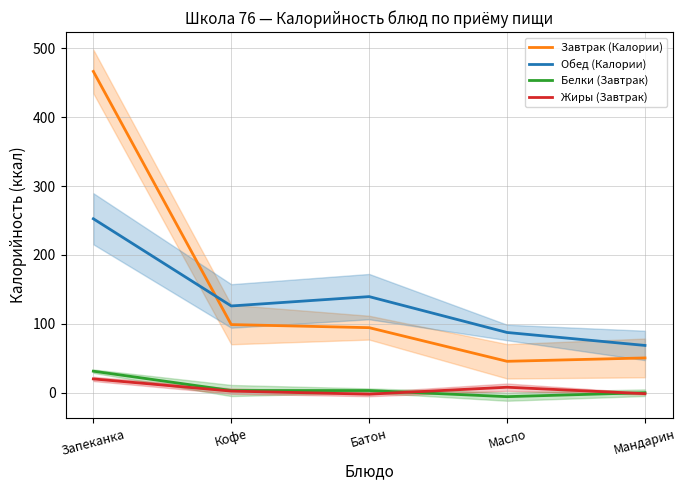

What is the average value of the Жиры (Завтрак) series?

5.5